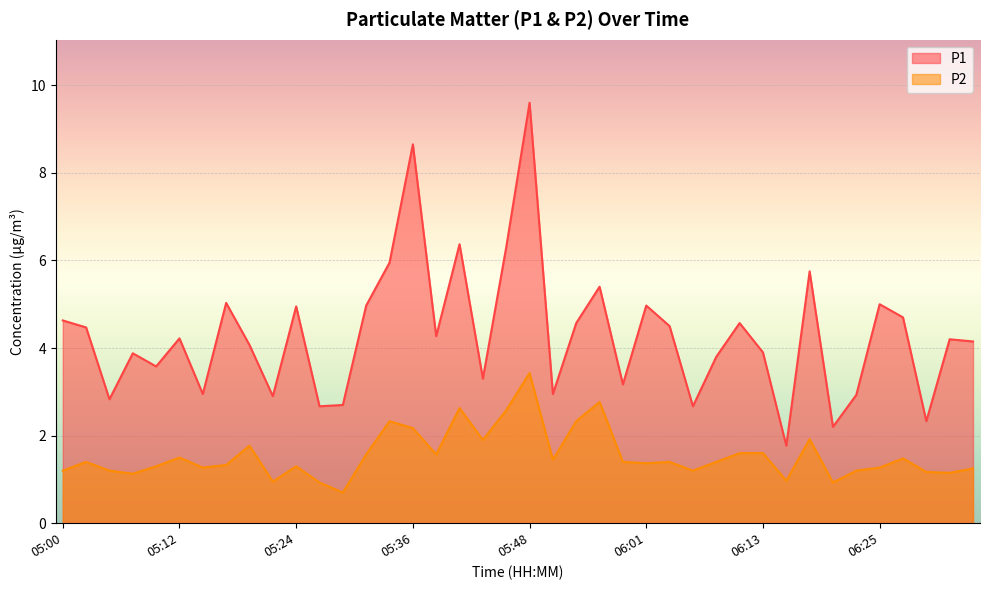

What are all the series names shown in the legend?

P1, P2